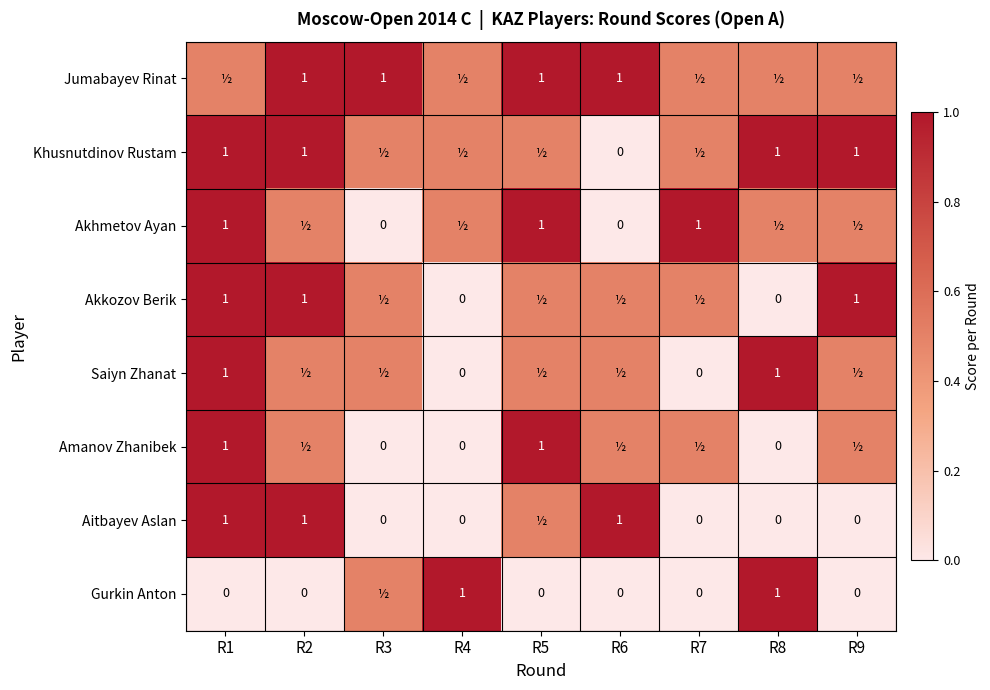

What is the total value across all series at R8?

4.0